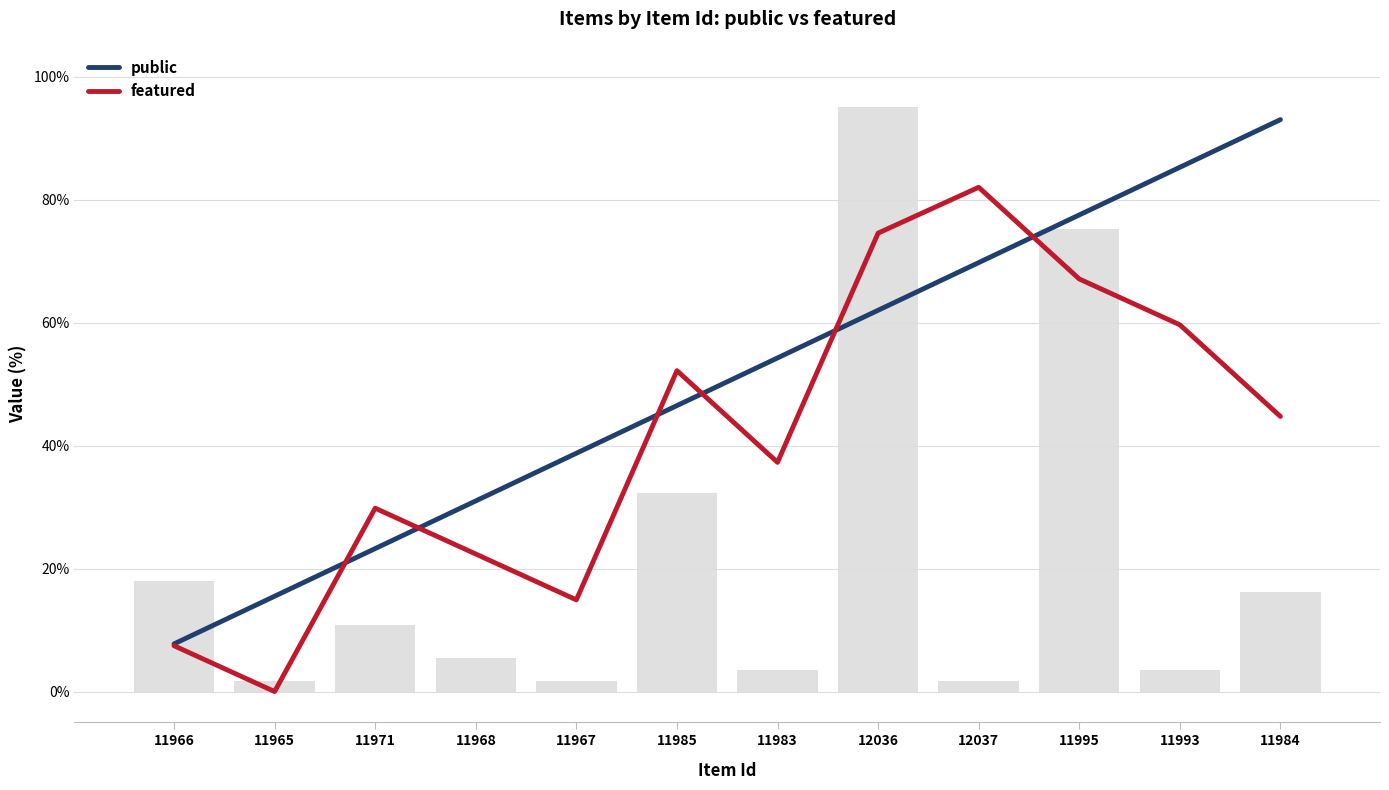

What is the difference between the second highest and minimum values in the public series?

77.5